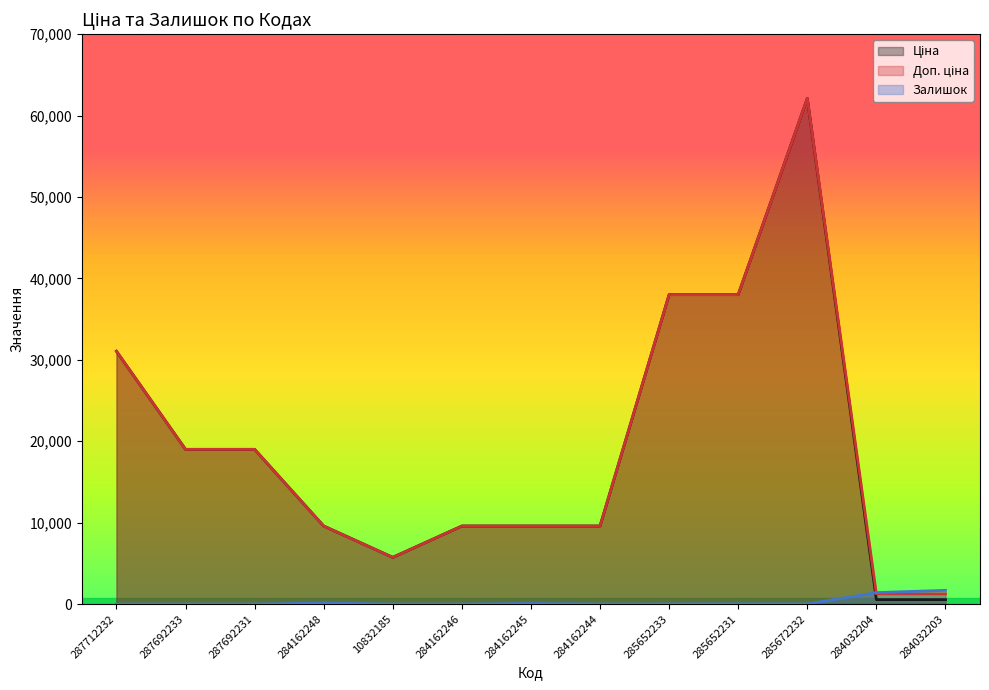

The Ціна series shows 8476.1 at 10832185. True or false?

False